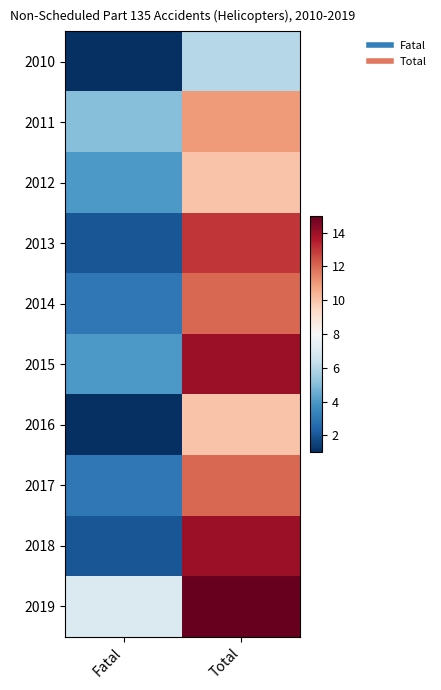

Reading right to left, what are all the values shown in this chart?

2010: Total=6	Fatal=1
2011: Total=11	Fatal=5
2012: Total=10	Fatal=4
2013: Total=13	Fatal=2
2014: Total=12	Fatal=3
2015: Total=14	Fatal=4
2016: Total=10	Fatal=1
2017: Total=12	Fatal=3
2018: Total=14	Fatal=2
2019: Total=15	Fatal=7